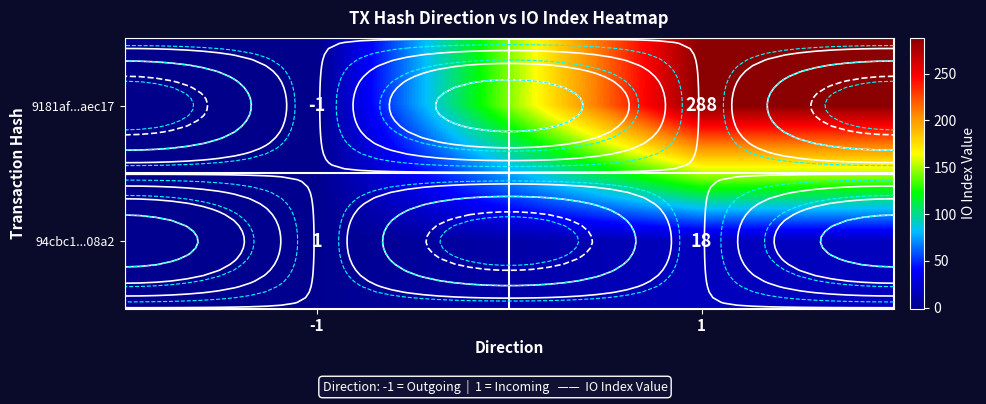

Is the value of 94cbc1...08a2 at -1 greater than the value of 9181af...aec17 at 1?

No